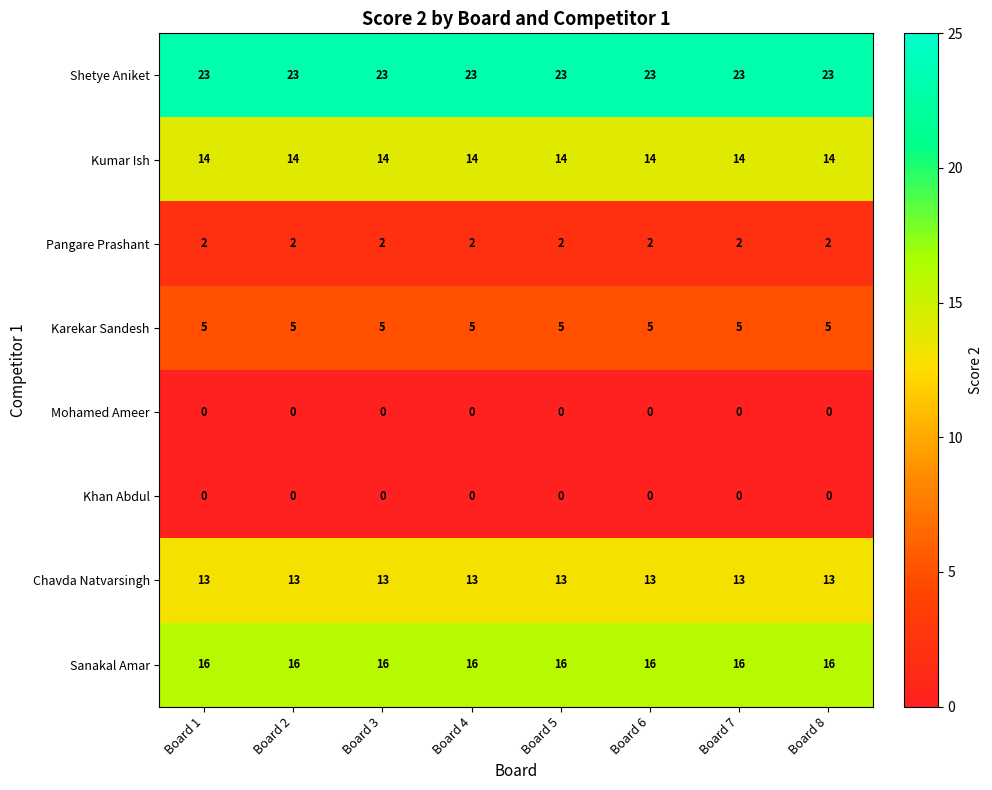

What is the total value across all series at Board 4?

73